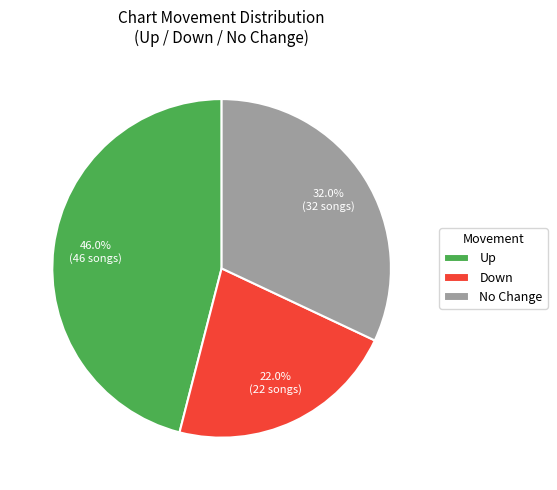

Combined, what portion of the pie is No Change and Down?

54.0%